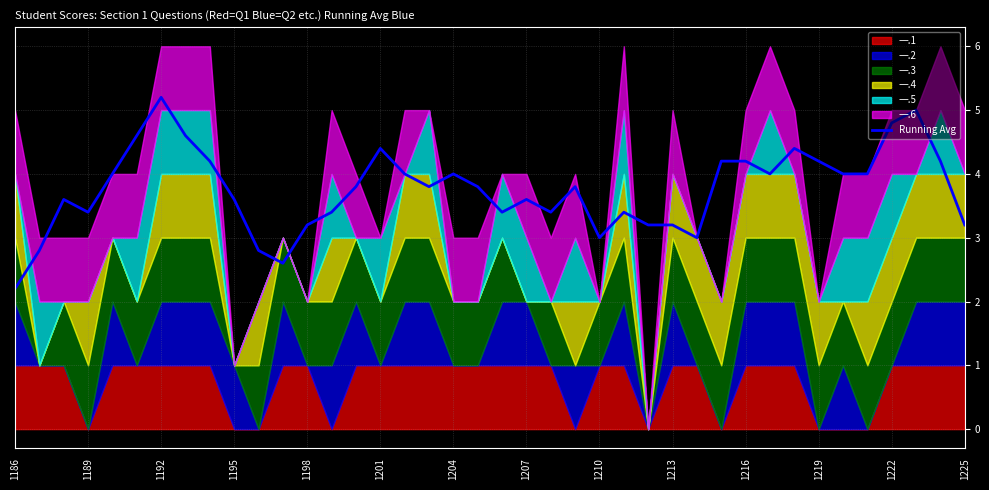

What is the highest value of the Running Avg series?

5.2